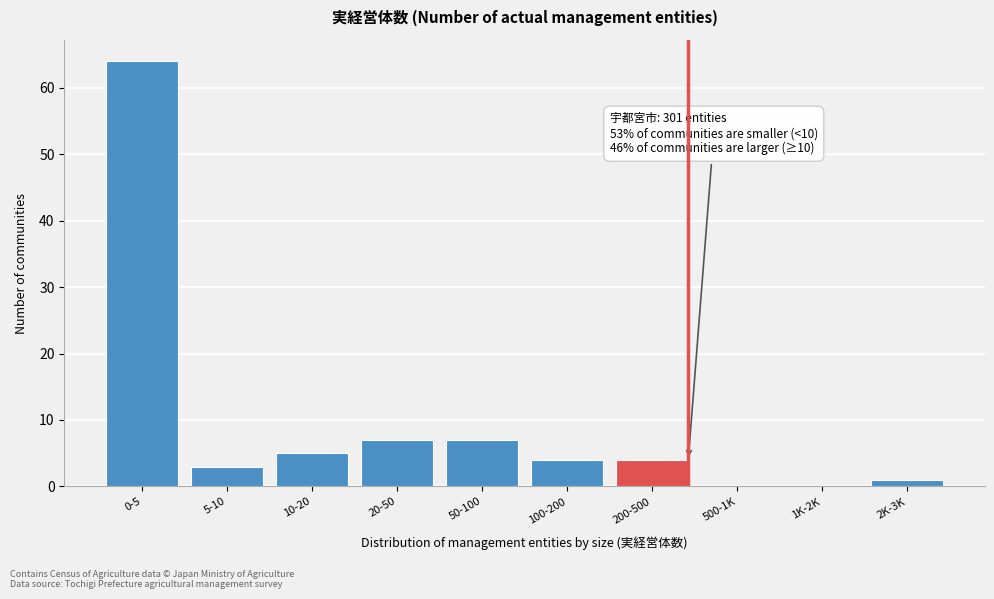

Reading right to left, list all the values displayed in this chart.

2K-3K=1	1K-2K=0	500-1K=0	200-500=4	100-200=4	50-100=7	20-50=7	10-20=5	5-10=3	0-5=64